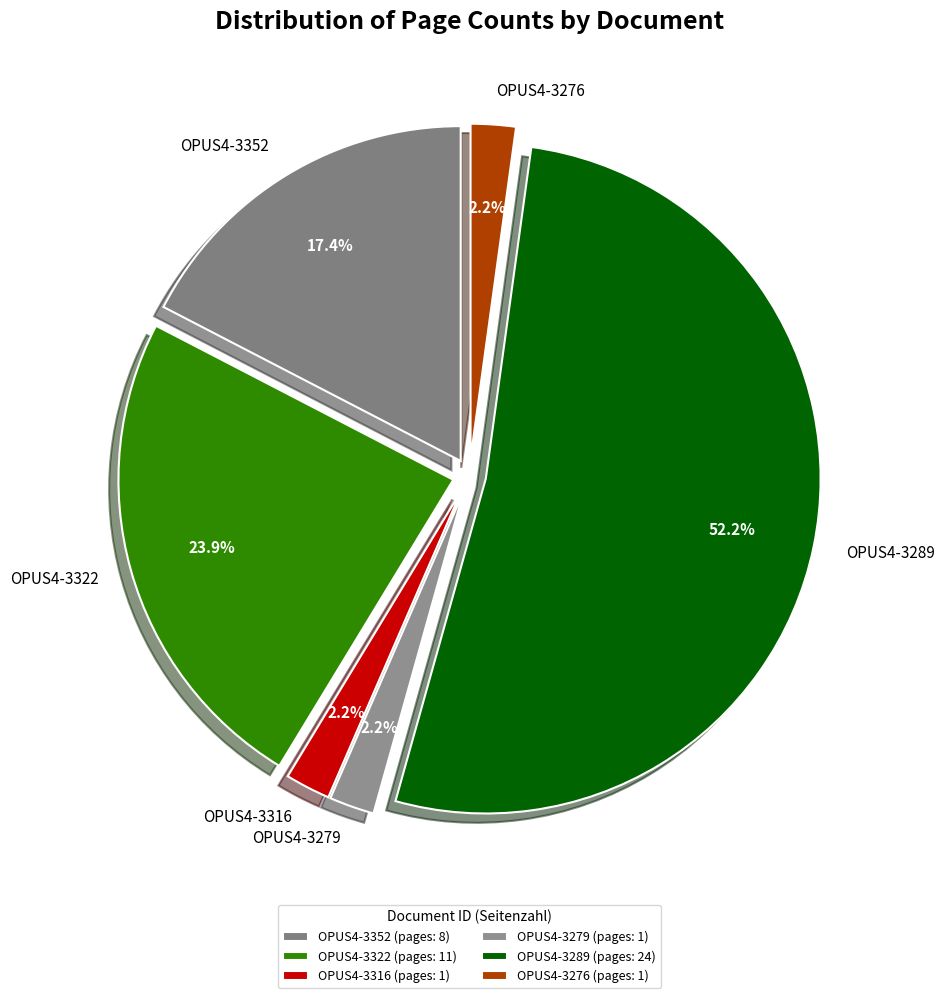

To the nearest percent, what is the difference between the largest and smallest slice percentages?

50%